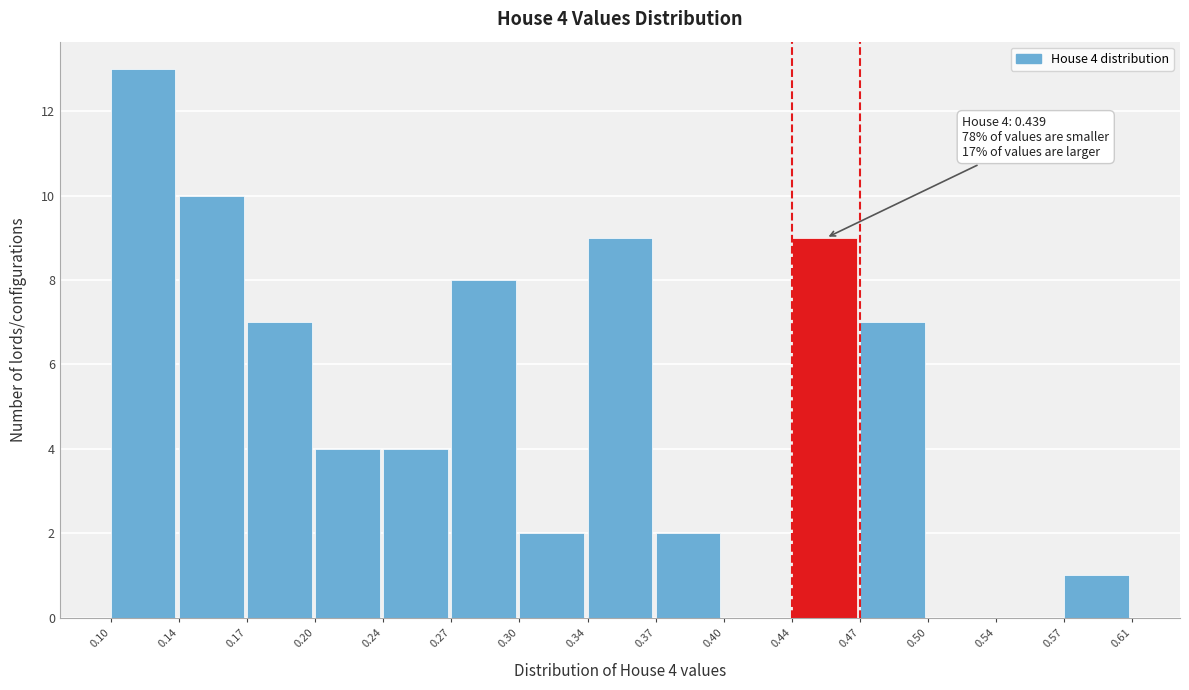

Which range on the x-axis has the tallest bar?

0.10 to 0.14